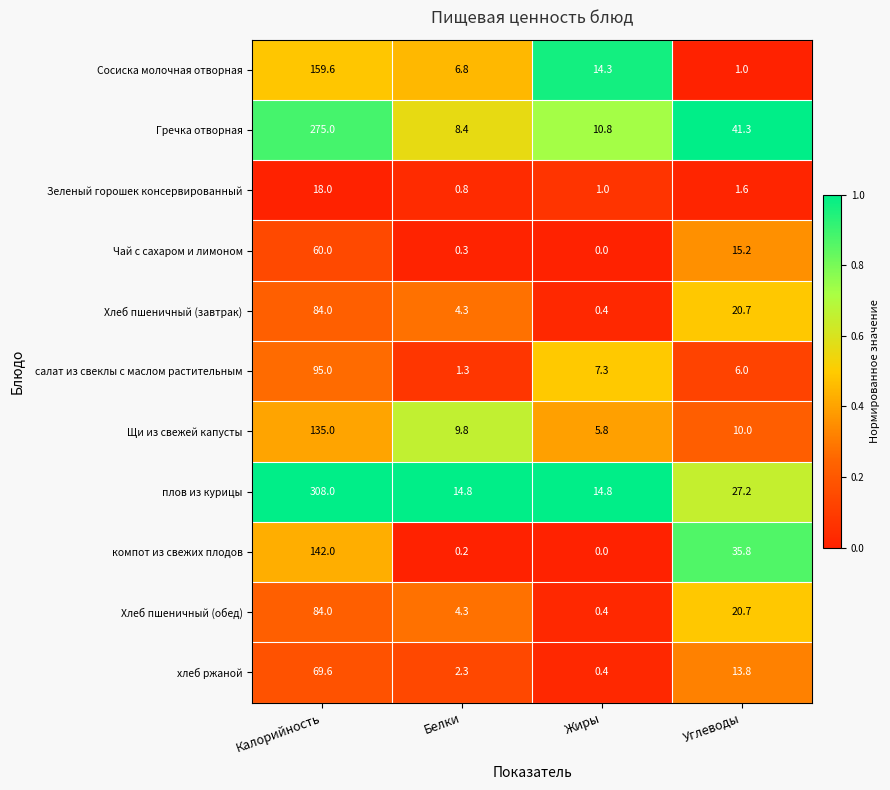

Is it true that Хлеб пшеничный (обед) equals 4.3 at Белки?

True